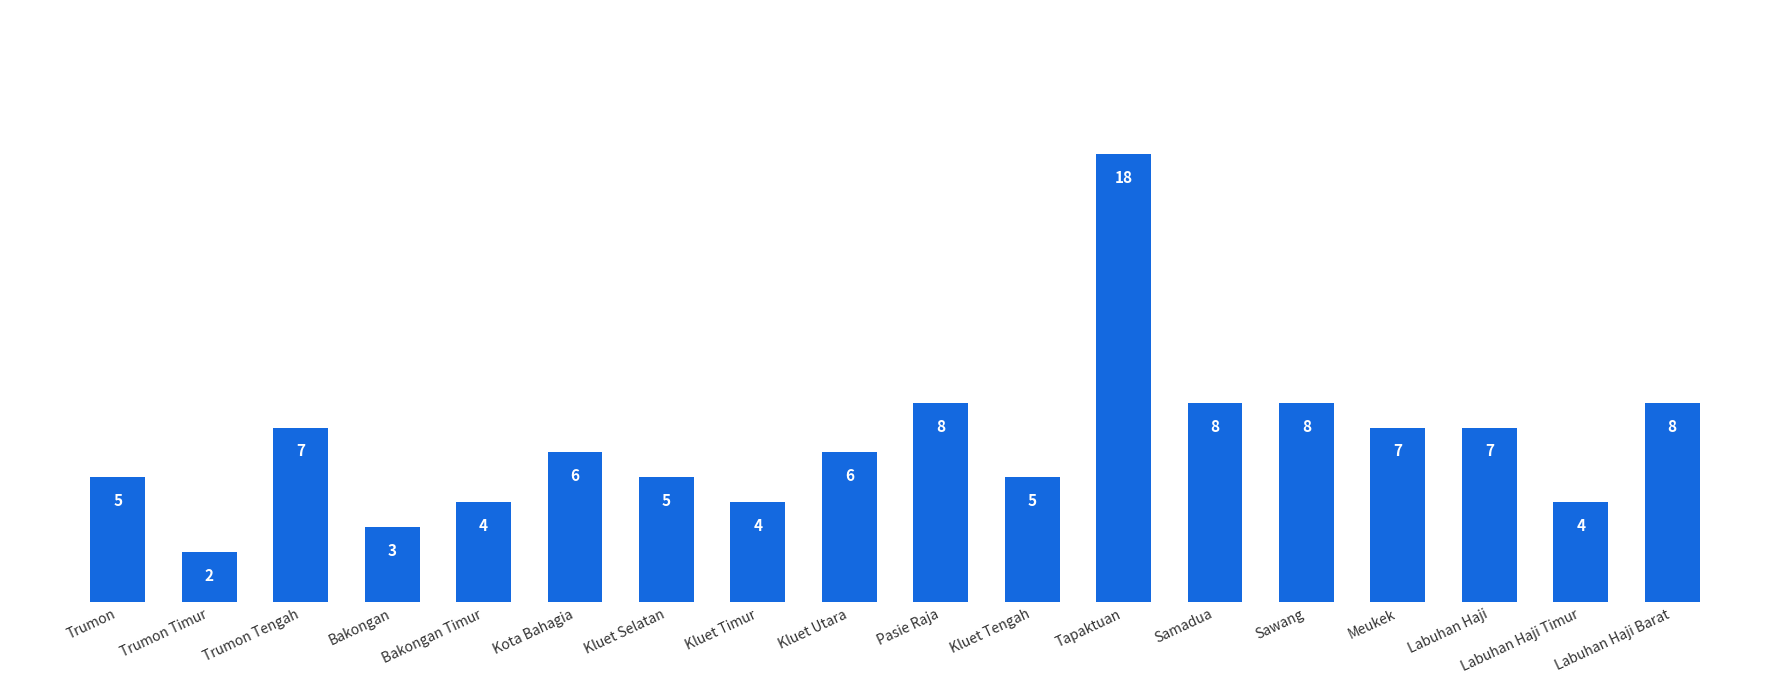

Reading left to right, what are all the values shown in this chart?

Trumon=5	Trumon Timur=2	Trumon Tengah=7	Bakongan=3	Bakongan Timur=4	Kota Bahagia=6	Kluet Selatan=5	Kluet Timur=4	Kluet Utara=6	Pasie Raja=8	Kluet Tengah=5	Tapaktuan=18	Samadua=8	Sawang=8	Meukek=7	Labuhan Haji=7	Labuhan Haji Timur=4	Labuhan Haji Barat=8